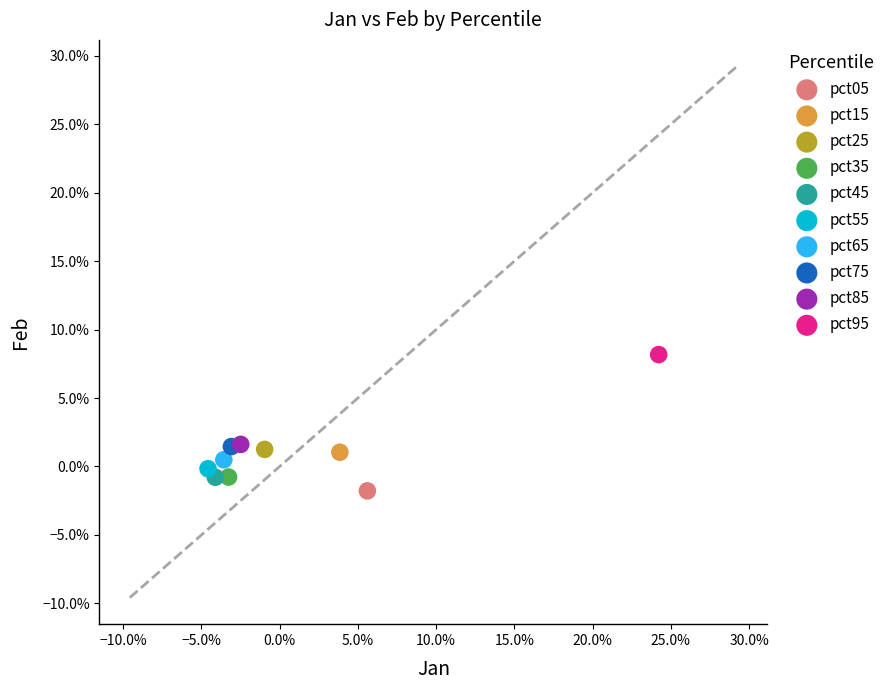

Which series reaches the minimum Y coordinate?

pct05